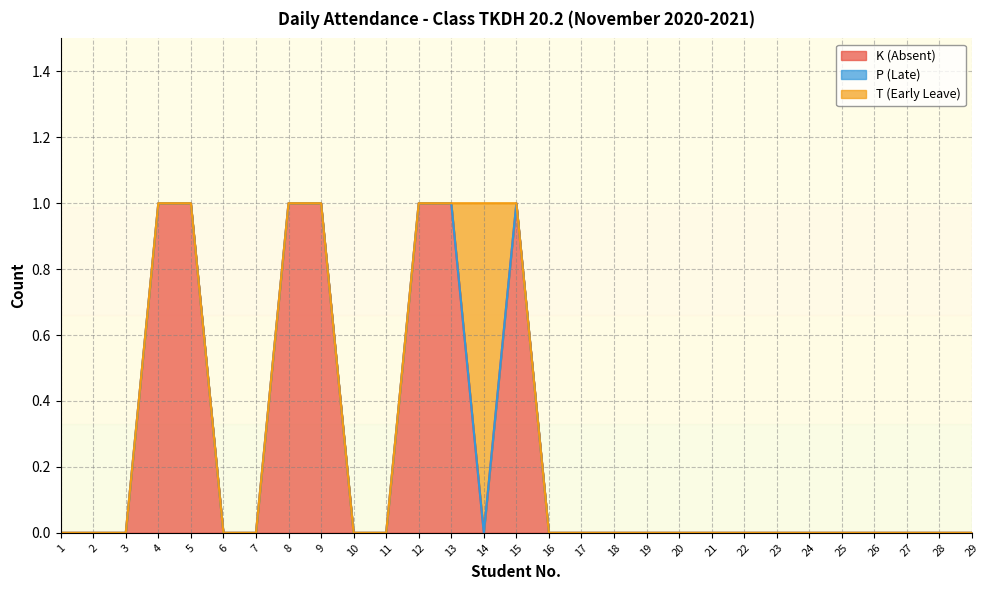

Between 13 and 21, which series saw the biggest shift?

K (Absent)